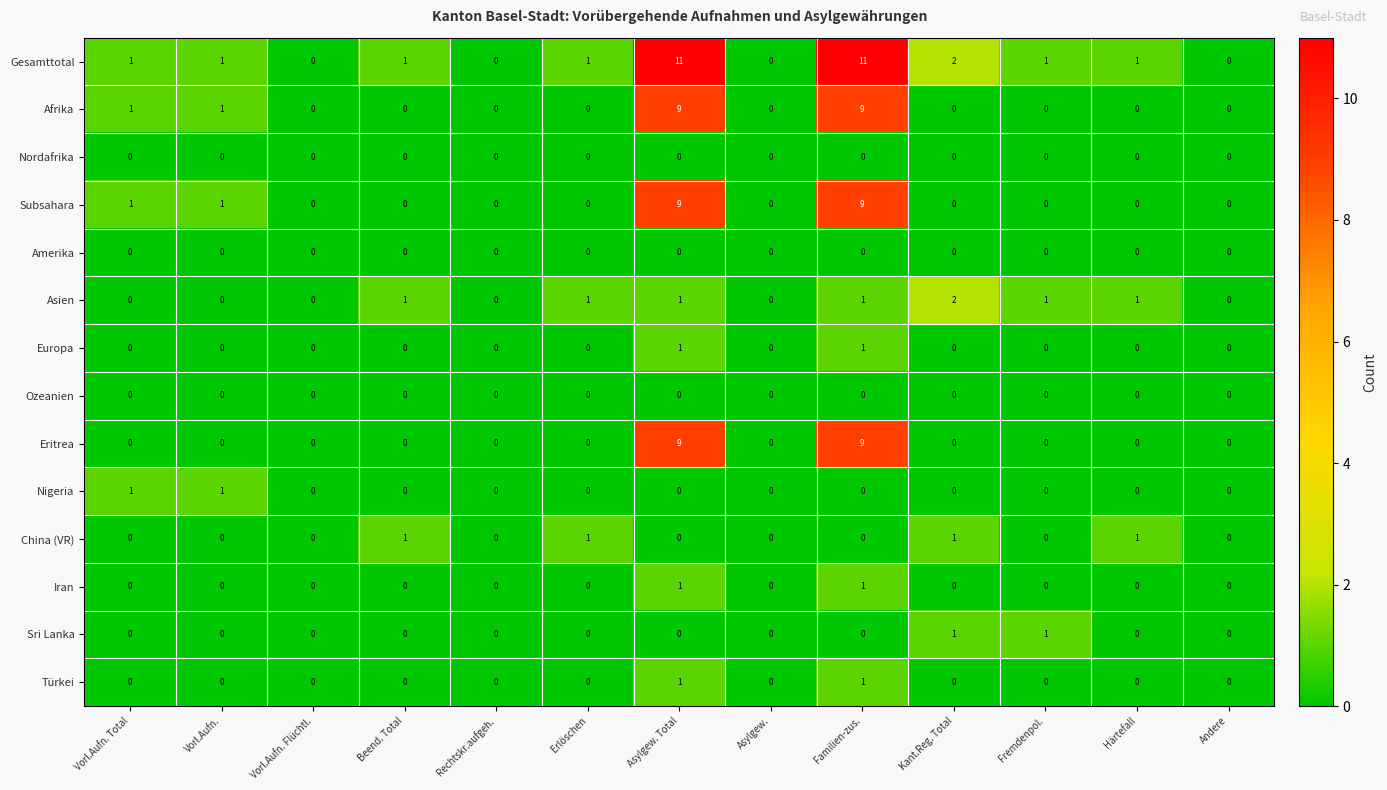

Is the value of Amerika at Fremdenpol. greater than the value of Iran at Familien-zus.?

No